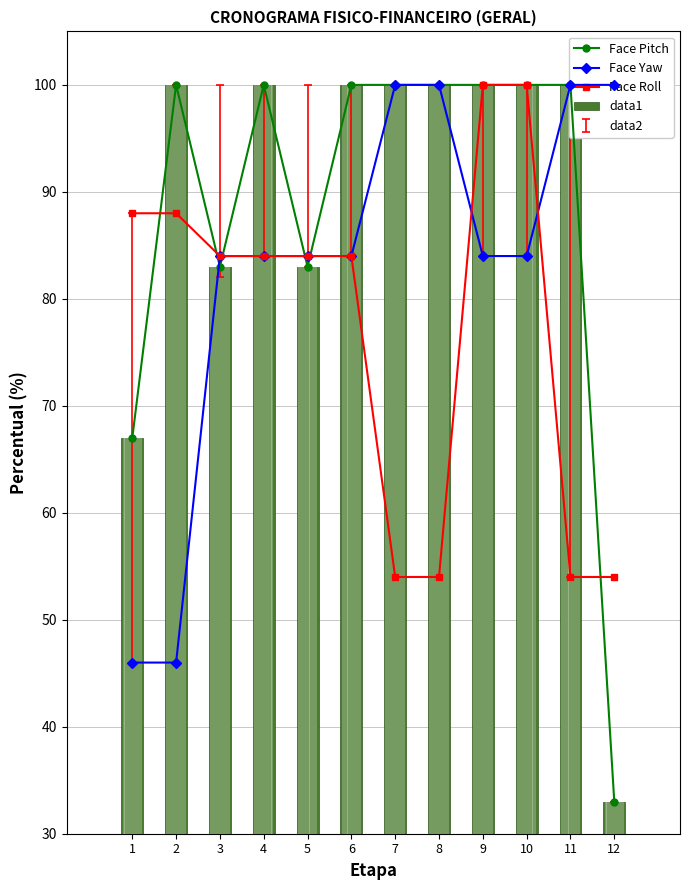

What value does the Face Yaw series have at 2?

46